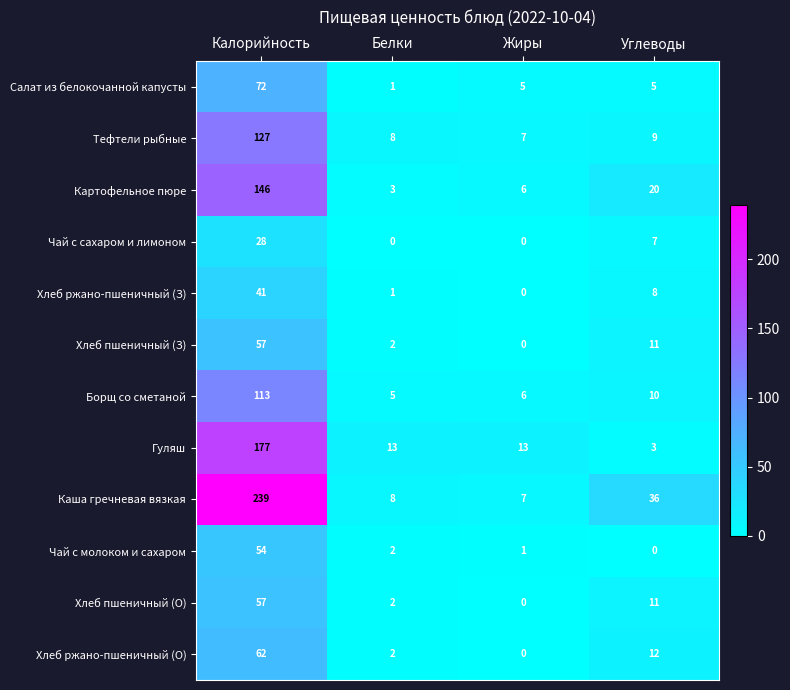

What is the maximum value shown in the chart?

239